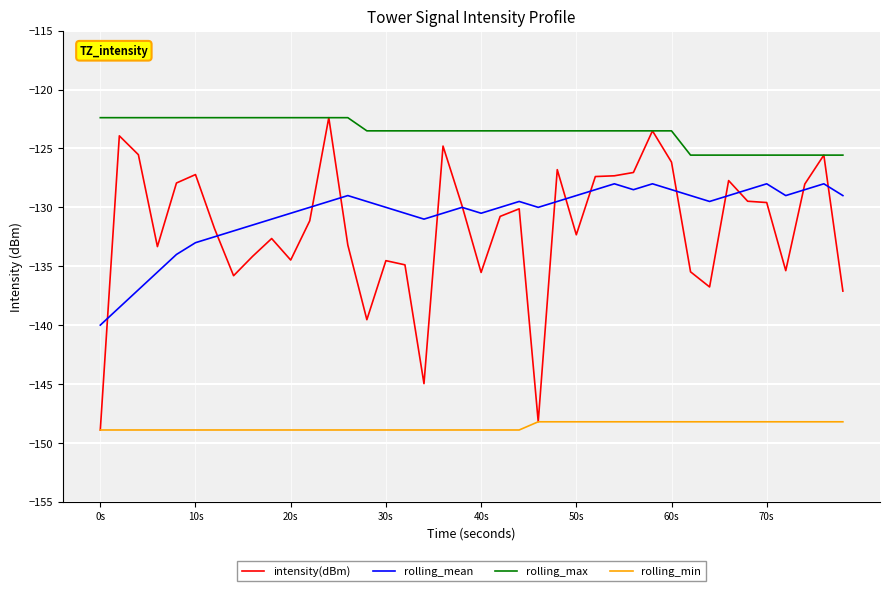

What is the greatest value displayed?

-122.4